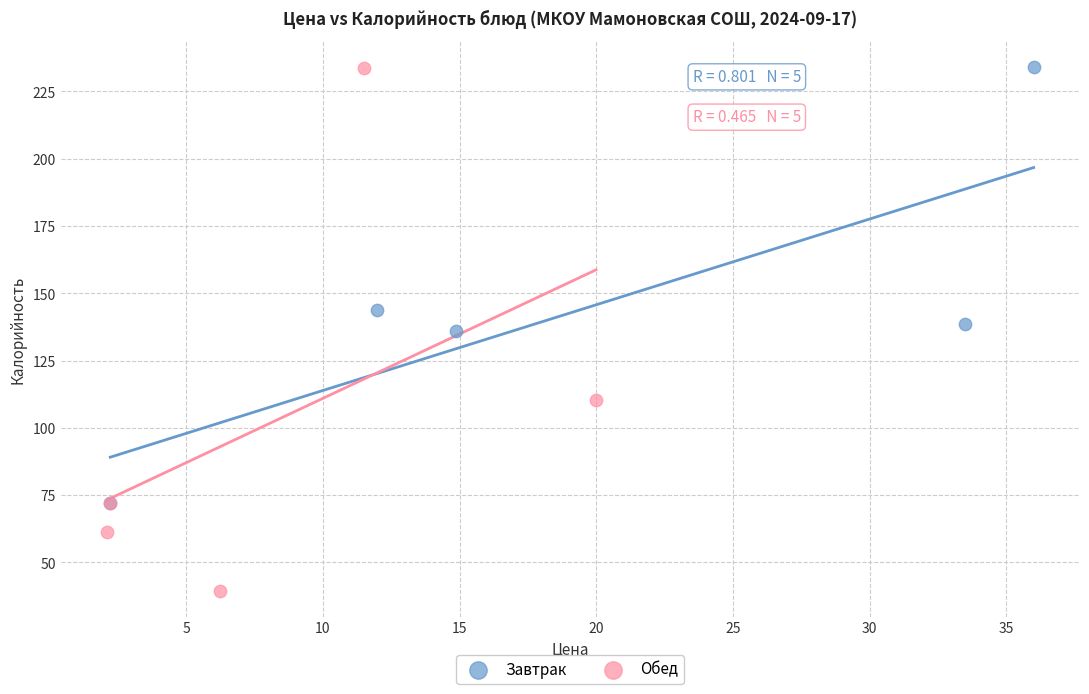

Which series reaches the minimum Y coordinate?

Обед